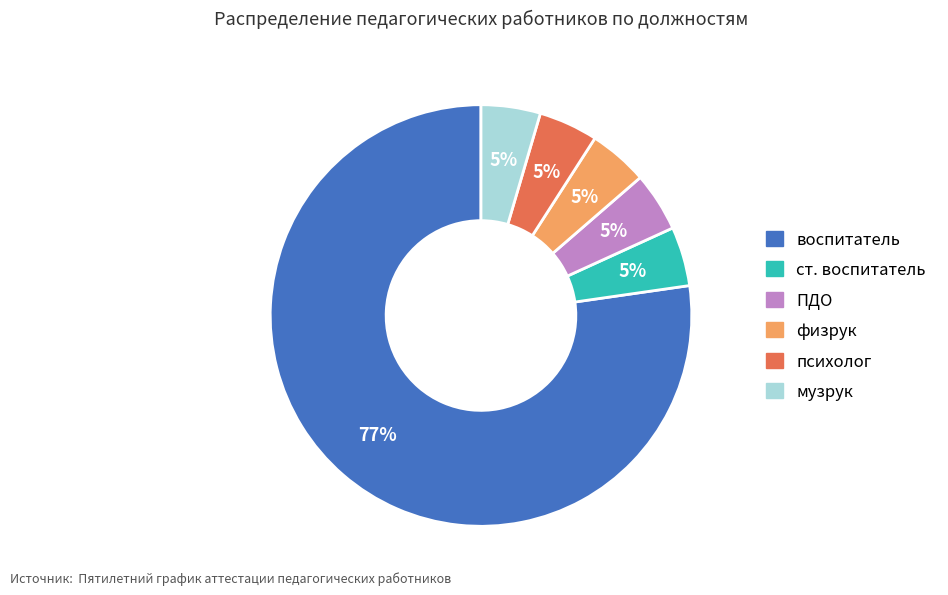

What is the largest slice in the pie chart?

воспитатель